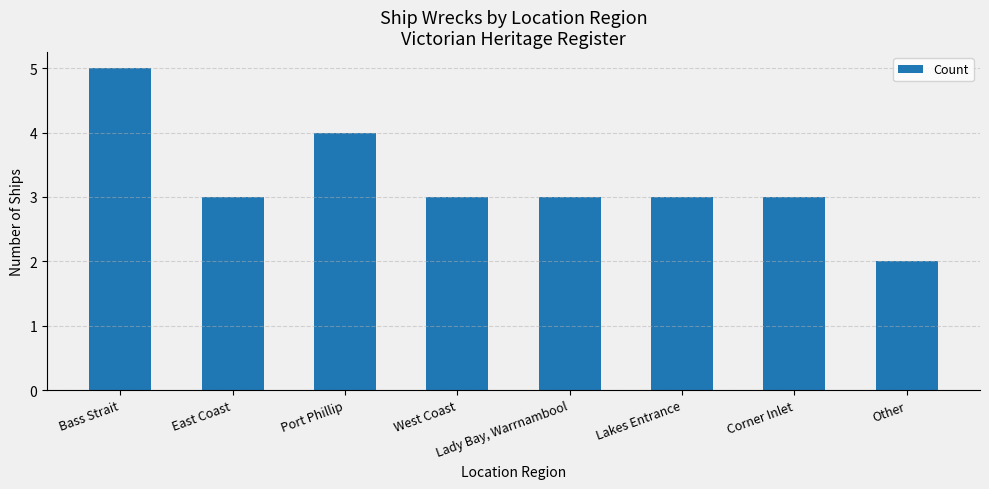

Between Other and Corner Inlet, which is larger?

Corner Inlet